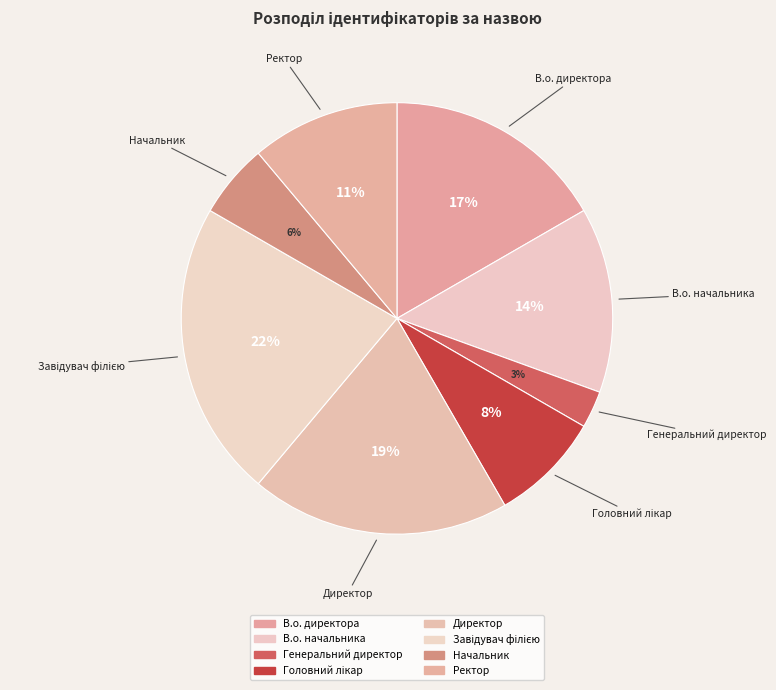

Do В.о. директора and В.о. начальника together represent more than half of the pie?

No